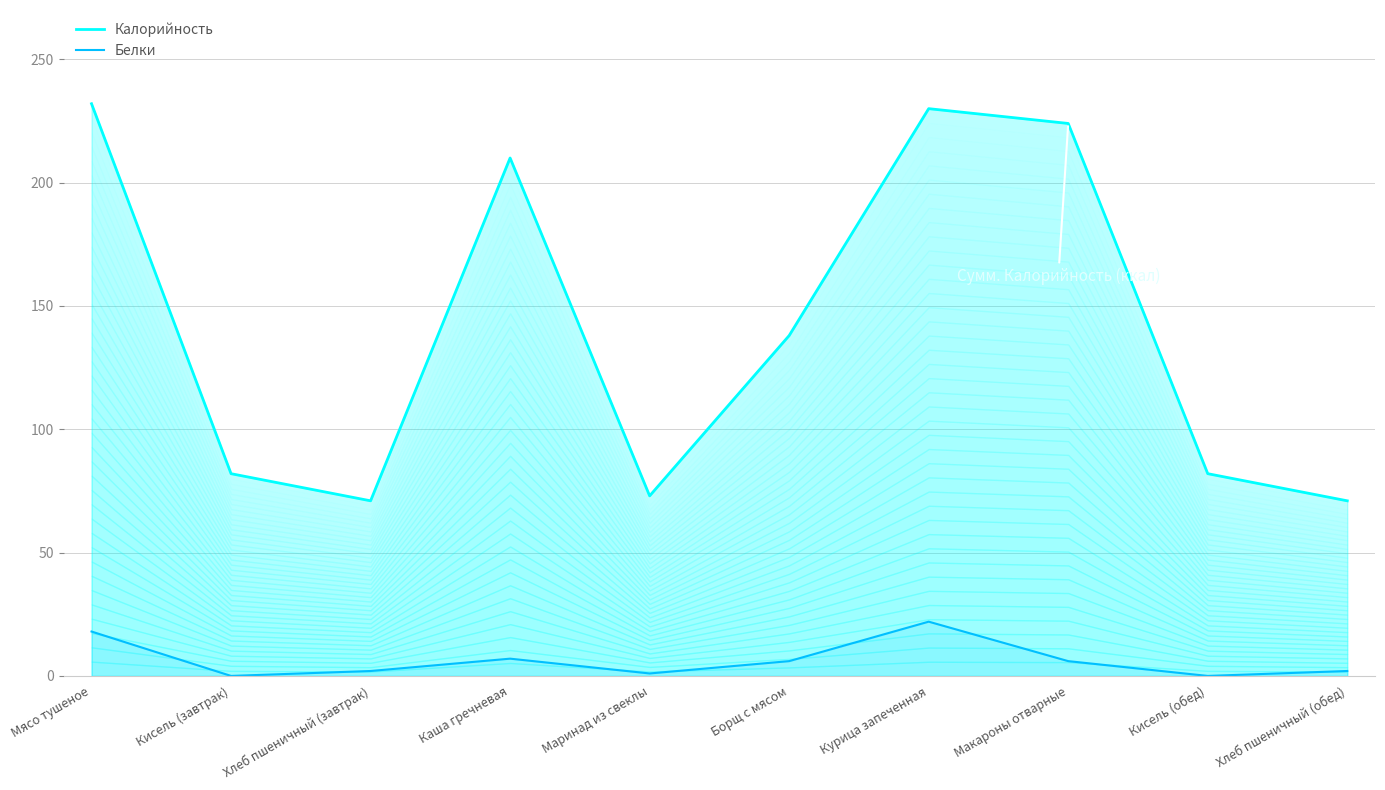

Reading left to right, list all the values displayed in this chart.

Калорийность: Мясо тушеное=232	Кисель (завтрак)=82	Хлеб пшеничный (завтрак)=71	Каша гречневая=210	Маринад из свеклы=73	Борщ с мясом=138	Курица запеченная=230	Макароны отварные=224	Кисель (обед)=82	Хлеб пшеничный (обед)=71
Белки: Мясо тушеное=18	Кисель (завтрак)=0	Хлеб пшеничный (завтрак)=2	Каша гречневая=7	Маринад из свеклы=1	Борщ с мясом=6	Курица запеченная=22	Макароны отварные=6	Кисель (обед)=0	Хлеб пшеничный (обед)=2